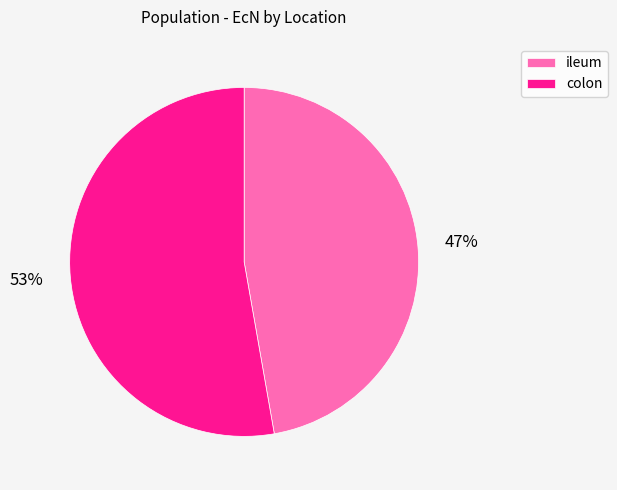

Which category has the smallest portion of the pie?

ileum